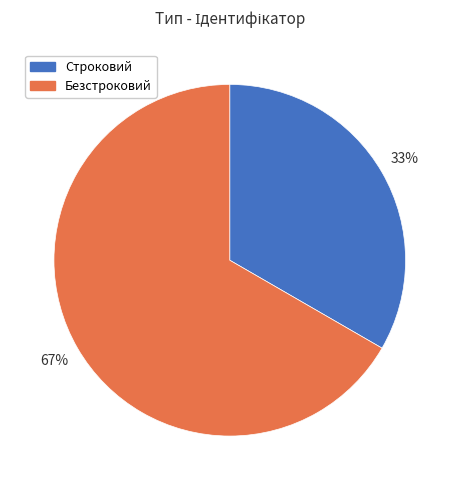

How many segments does this pie chart have?

2